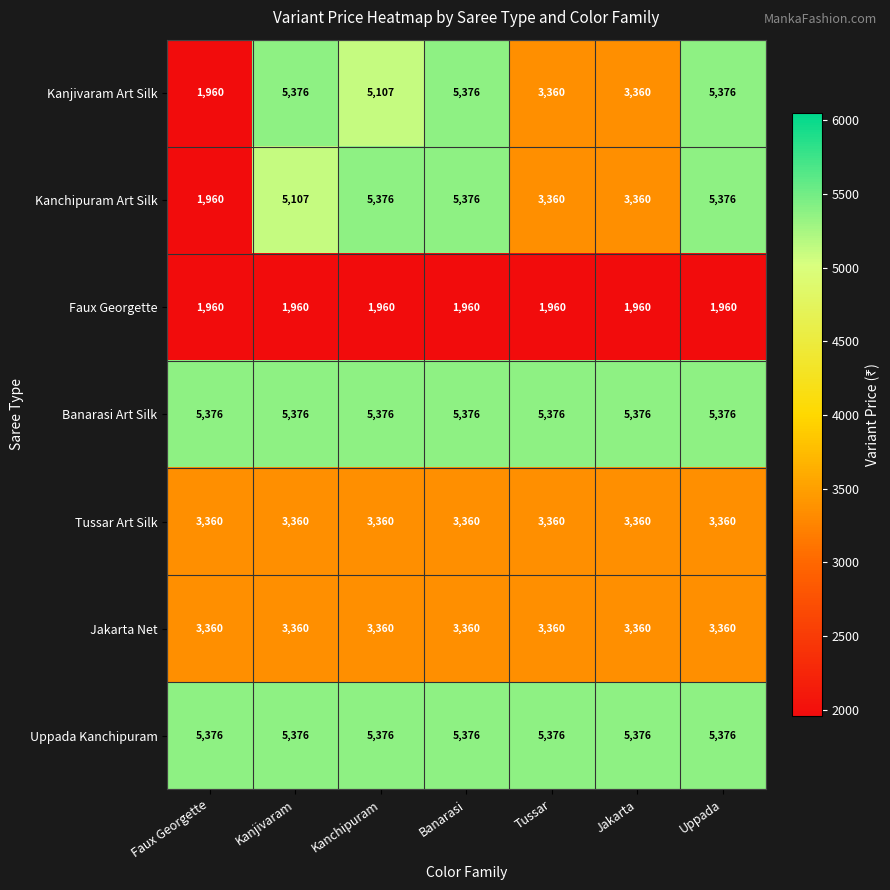

At how many categories does at least one series exceed 4345?

7